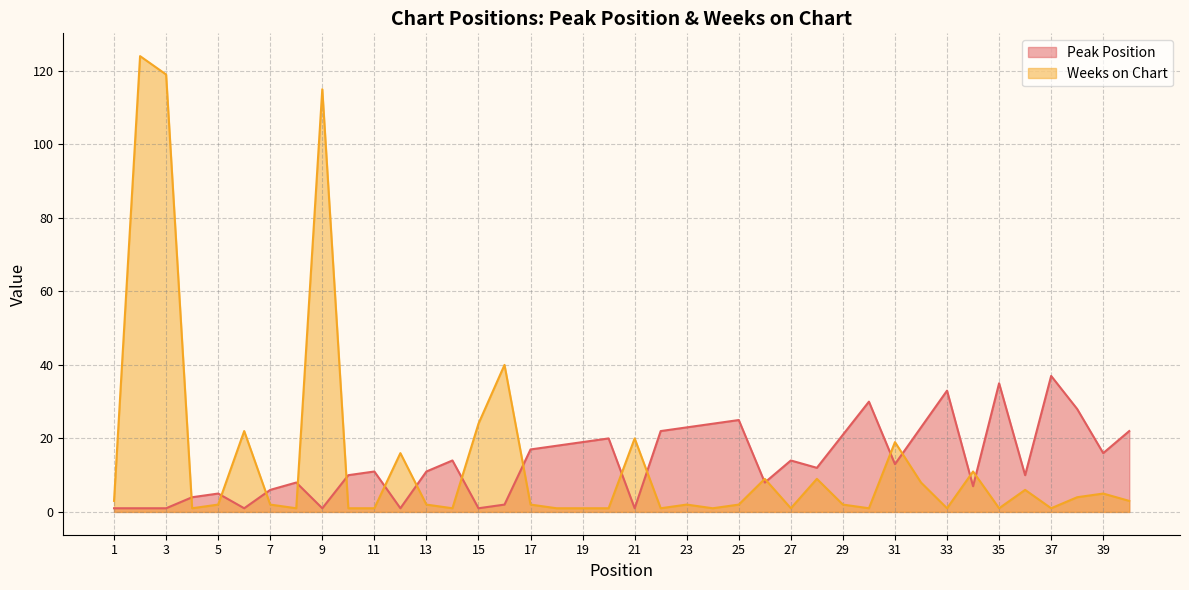

Is it true that Weeks on Chart equals 2 at 33?

False